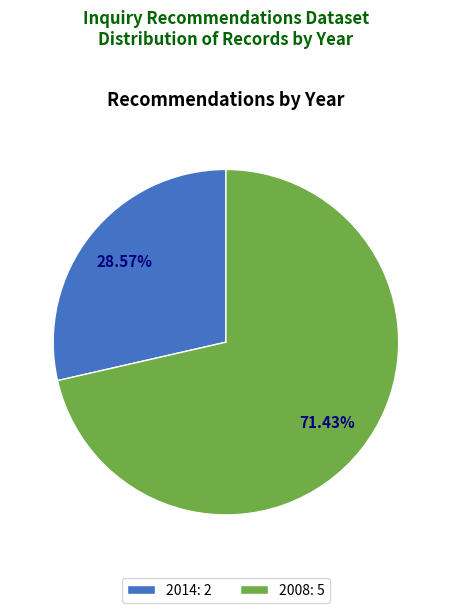

Is there a majority slice in this chart?

Yes